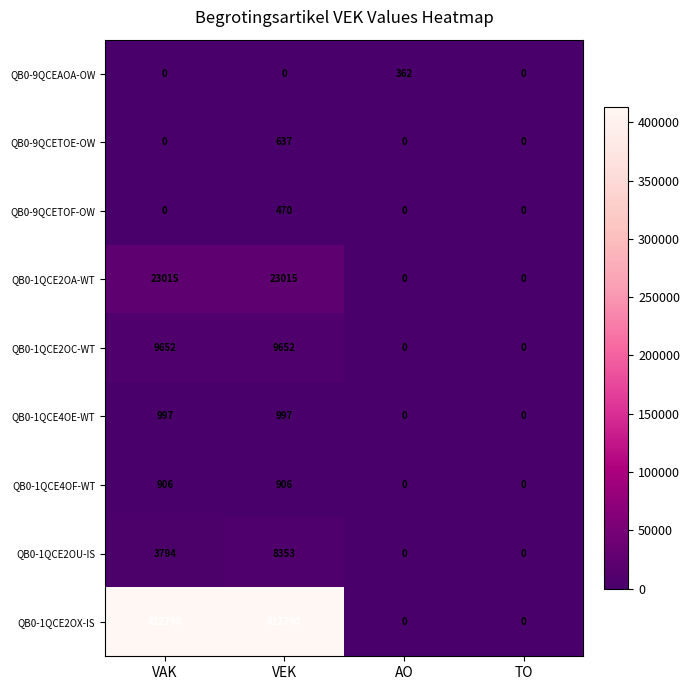

What is the sum of all QB0-9QCEAOA-OW values?

362